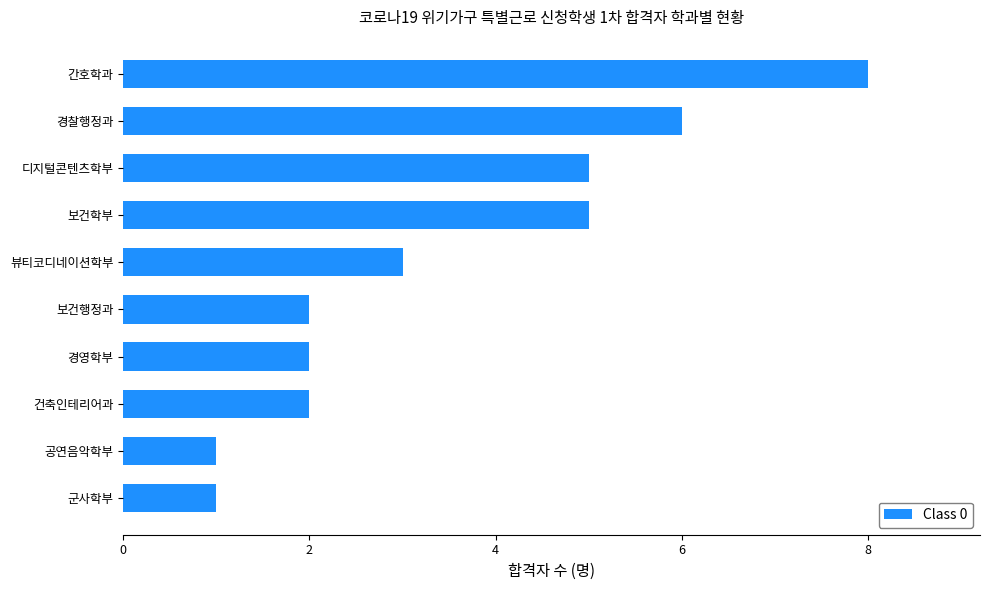

What value does the data have at 디지털콘텐츠학부?

5